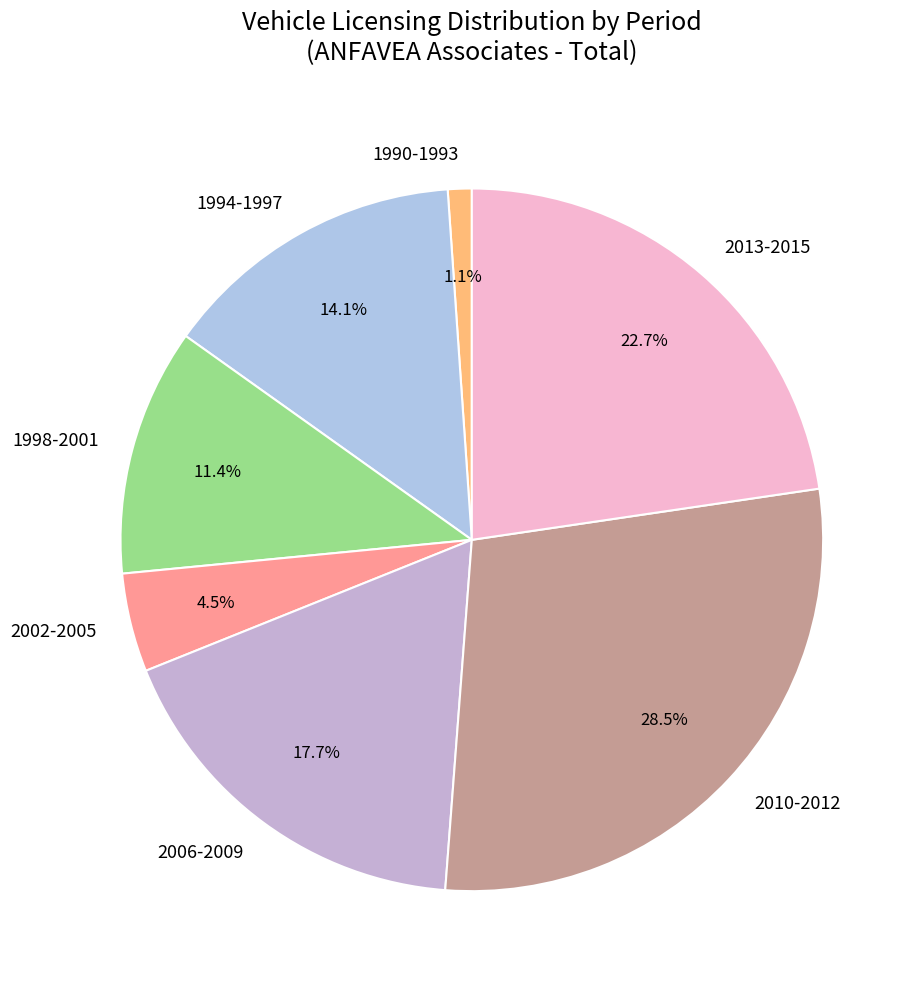

Is there a majority slice in this chart?

No